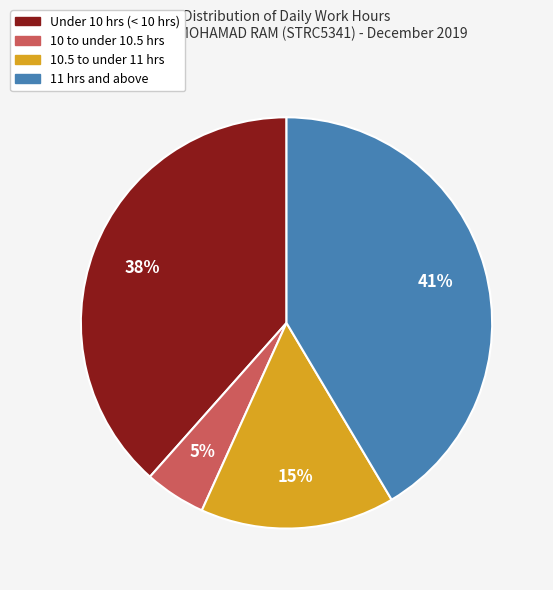

To the nearest percent, what is the average slice percentage?

25%